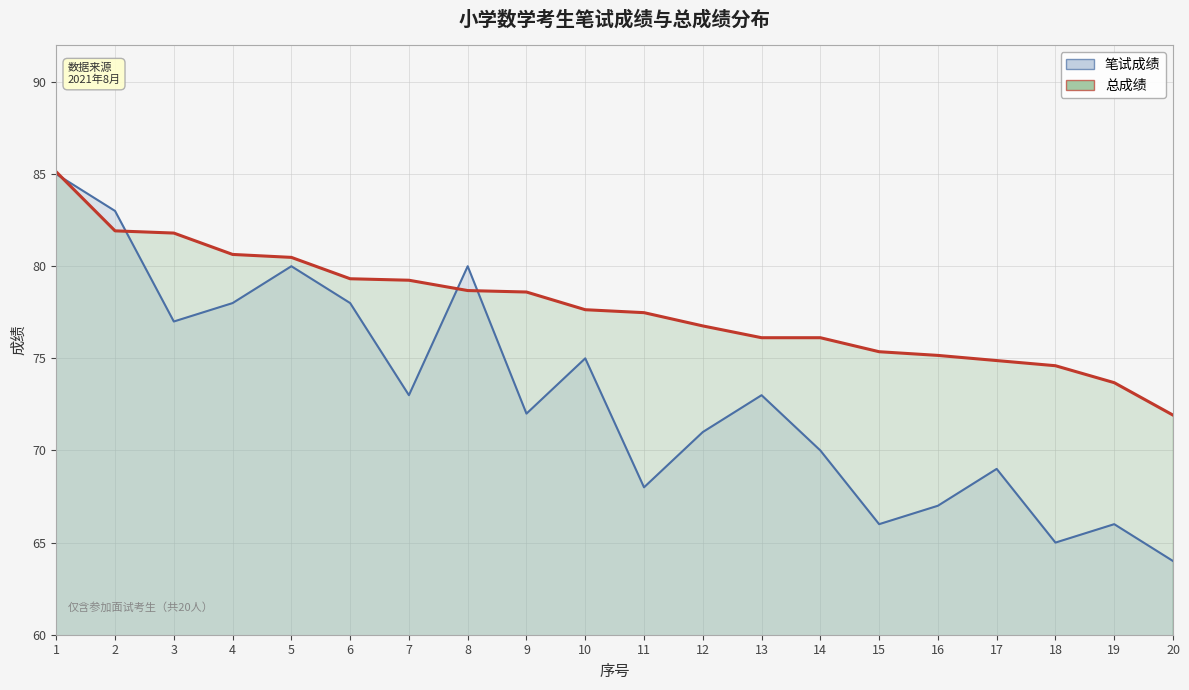

List the series in order of their peak value, lowest first.

笔试成绩, 总成绩